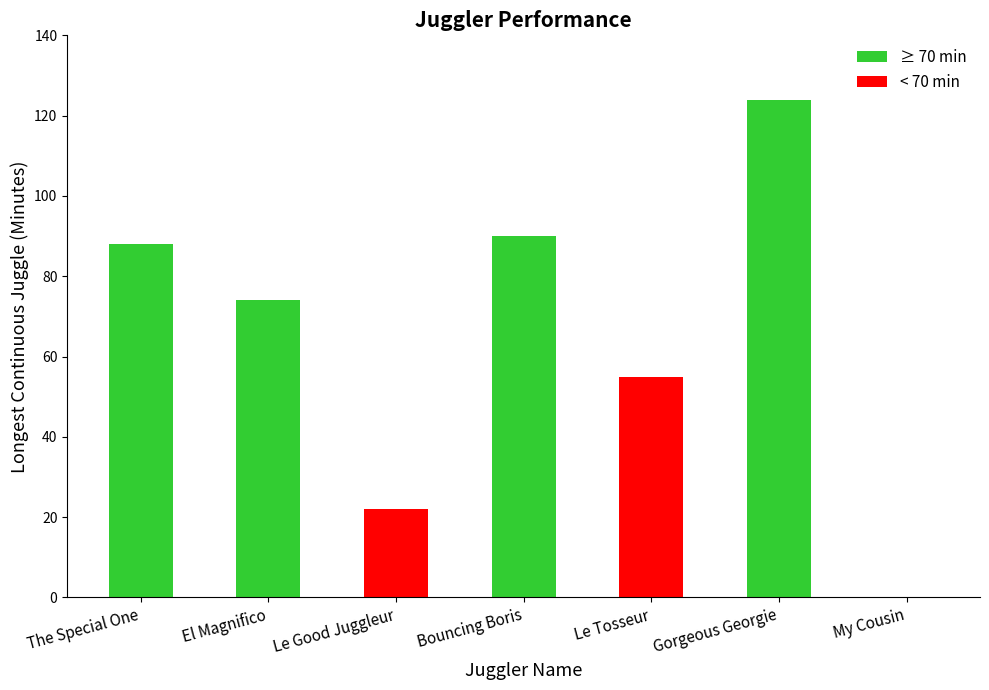

Read the value at Le Tosseur, to the nearest 5.

55